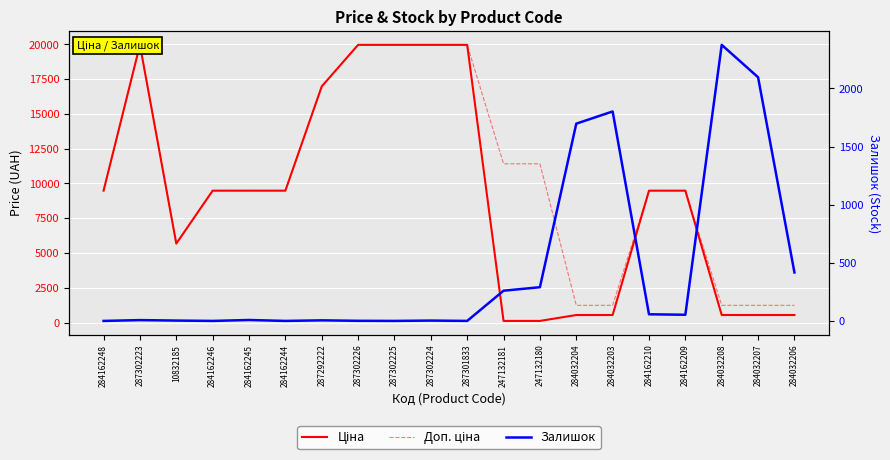

The value of Залишок at 287302225 is 1168.1. True or false?

False